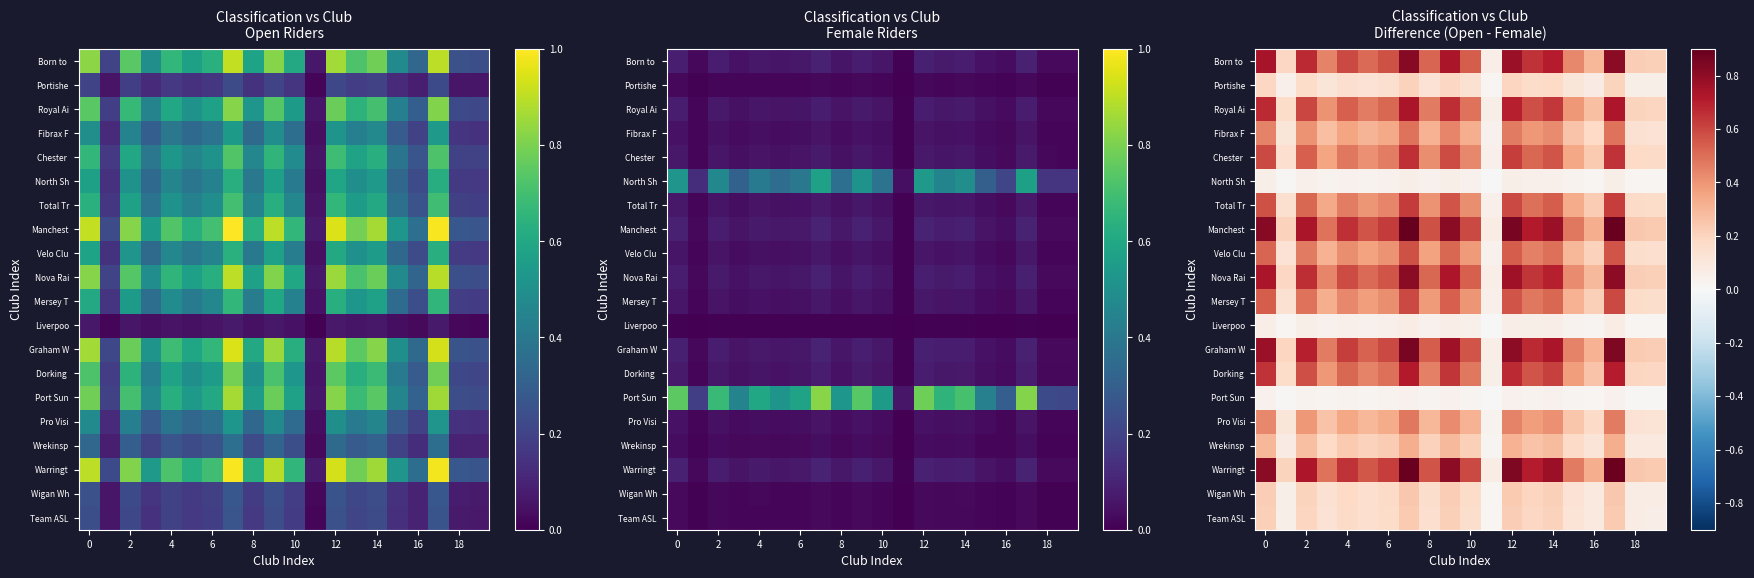

What is the sum of all Manchest values?

11.6